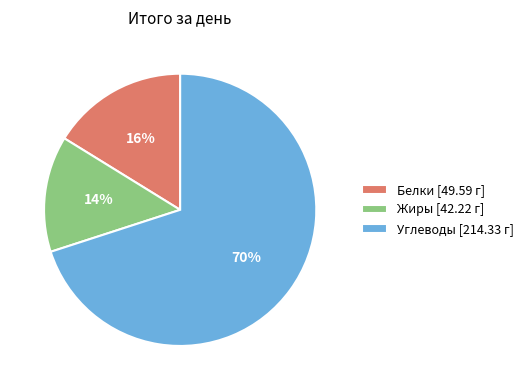

To the nearest percent, what portion does Белки represent?

16%